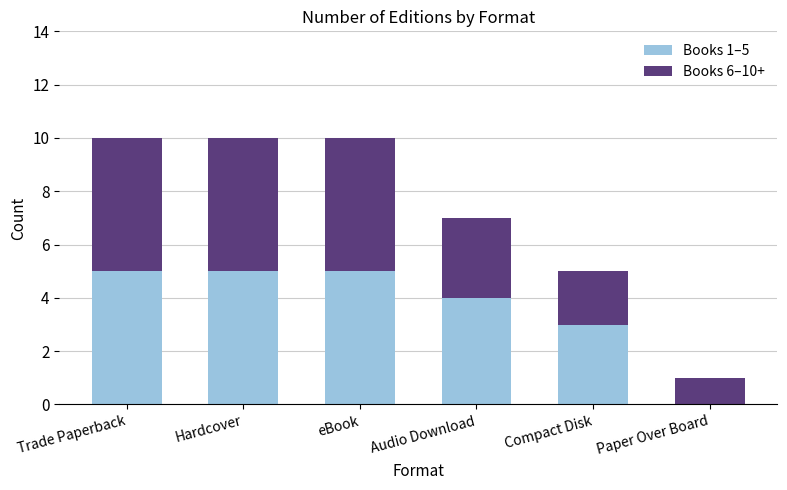

What is the total value across all series at Compact Disk?

5